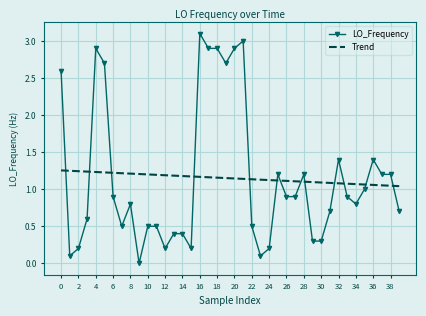

What is the difference between the maximum and minimum values in the Trend series?

0.2